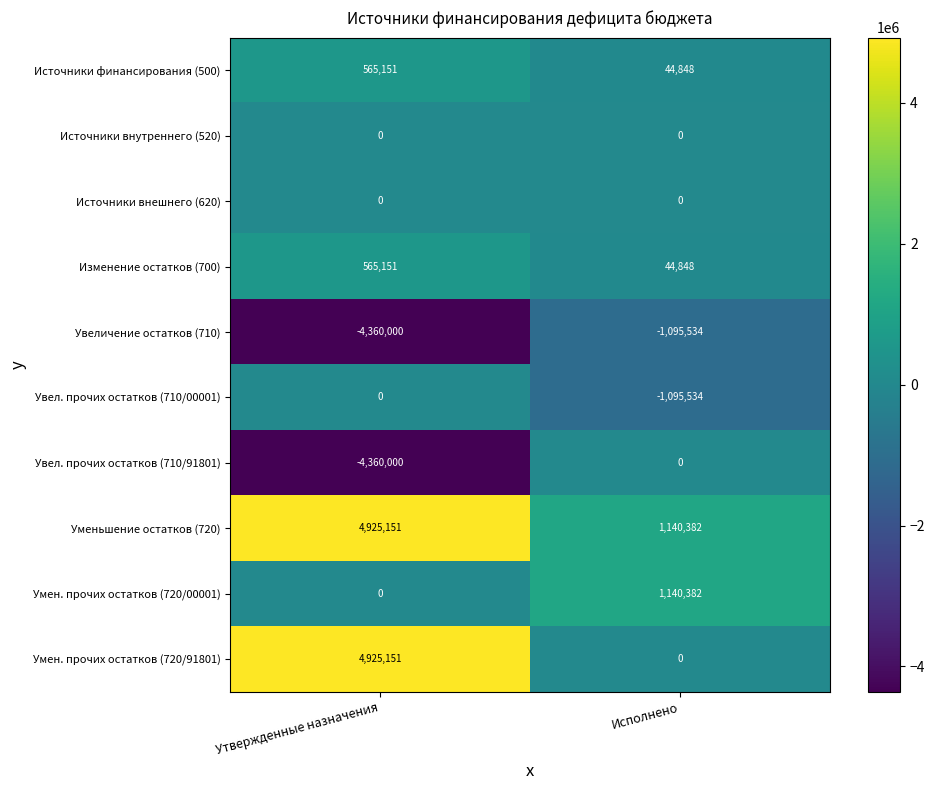

At which category does the chart reach its peak across all series?

Утвержденные назначения